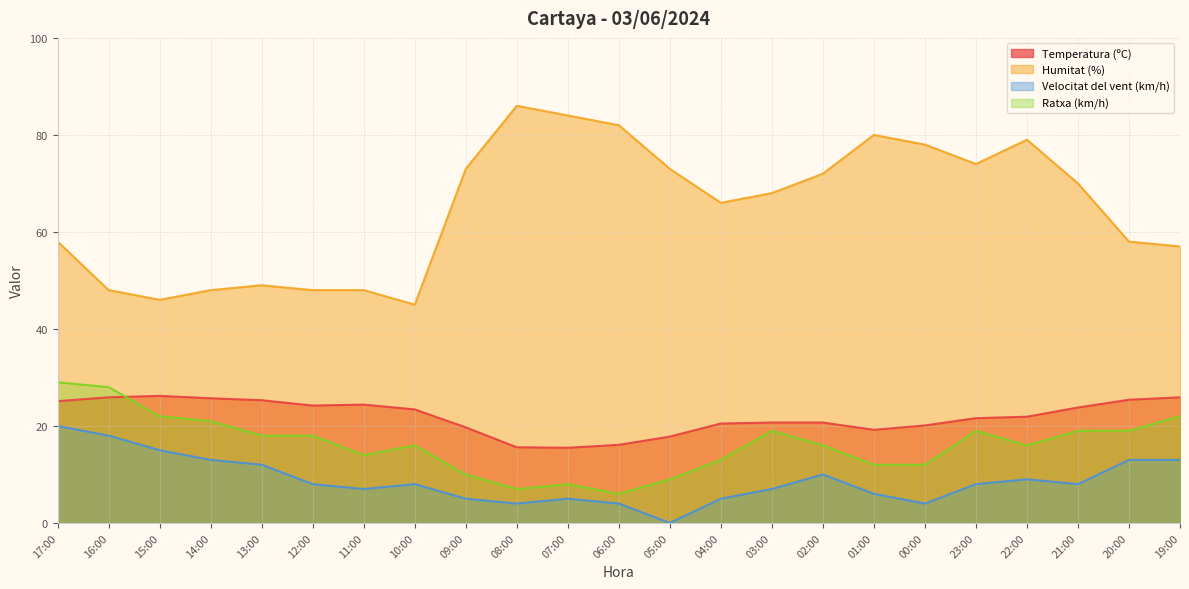

Reading left to right, what are all the values shown in this chart?

Temperatura (ºC): 17:00=25.1	16:00=25.9	15:00=26.2	14:00=25.7	13:00=25.3	12:00=24.2	11:00=24.4	10:00=23.4	09:00=19.7	08:00=15.6	07:00=15.5	06:00=16.1	05:00=17.8	04:00=20.5	03:00=20.7	02:00=20.7	01:00=19.2	00:00=20.1	23:00=21.6	22:00=21.9	21:00=23.8	20:00=25.4	19:00=25.9
Humitat (%): 17:00=58.0	16:00=48.0	15:00=46.0	14:00=48.0	13:00=49.0	12:00=48.0	11:00=48.0	10:00=45.0	09:00=73.0	08:00=86.0	07:00=84.0	06:00=82.0	05:00=73.0	04:00=66.0	03:00=68.0	02:00=72.0	01:00=80.0	00:00=78.0	23:00=74.0	22:00=79.0	21:00=70.0	20:00=58.0	19:00=57.0
Velocitat del vent (km/h): 17:00=20.0	16:00=18.0	15:00=15.0	14:00=13.0	13:00=12.0	12:00=8.0	11:00=7.0	10:00=8.0	09:00=5.0	08:00=4.0	07:00=5.0	06:00=4.0	05:00=0.0	04:00=5.0	03:00=7.0	02:00=10.0	01:00=6.0	00:00=4.0	23:00=8.0	22:00=9.0	21:00=8.0	20:00=13.0	19:00=13.0
Ratxa (km/h): 17:00=29.0	16:00=28.0	15:00=22.0	14:00=21.0	13:00=18.0	12:00=18.0	11:00=14.0	10:00=16.0	09:00=10.0	08:00=7.0	07:00=8.0	06:00=6.0	05:00=9.0	04:00=13.0	03:00=19.0	02:00=16.0	01:00=12.0	00:00=12.0	23:00=19.0	22:00=16.0	21:00=19.0	20:00=19.0	19:00=22.0